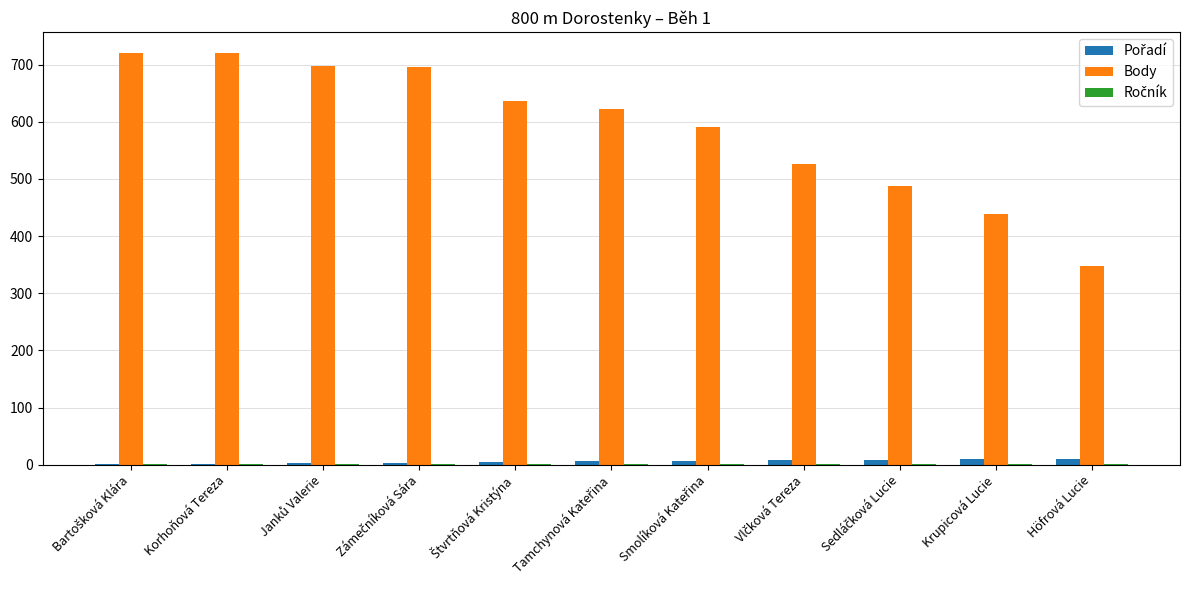

Which series has the largest total across all categories?

Body